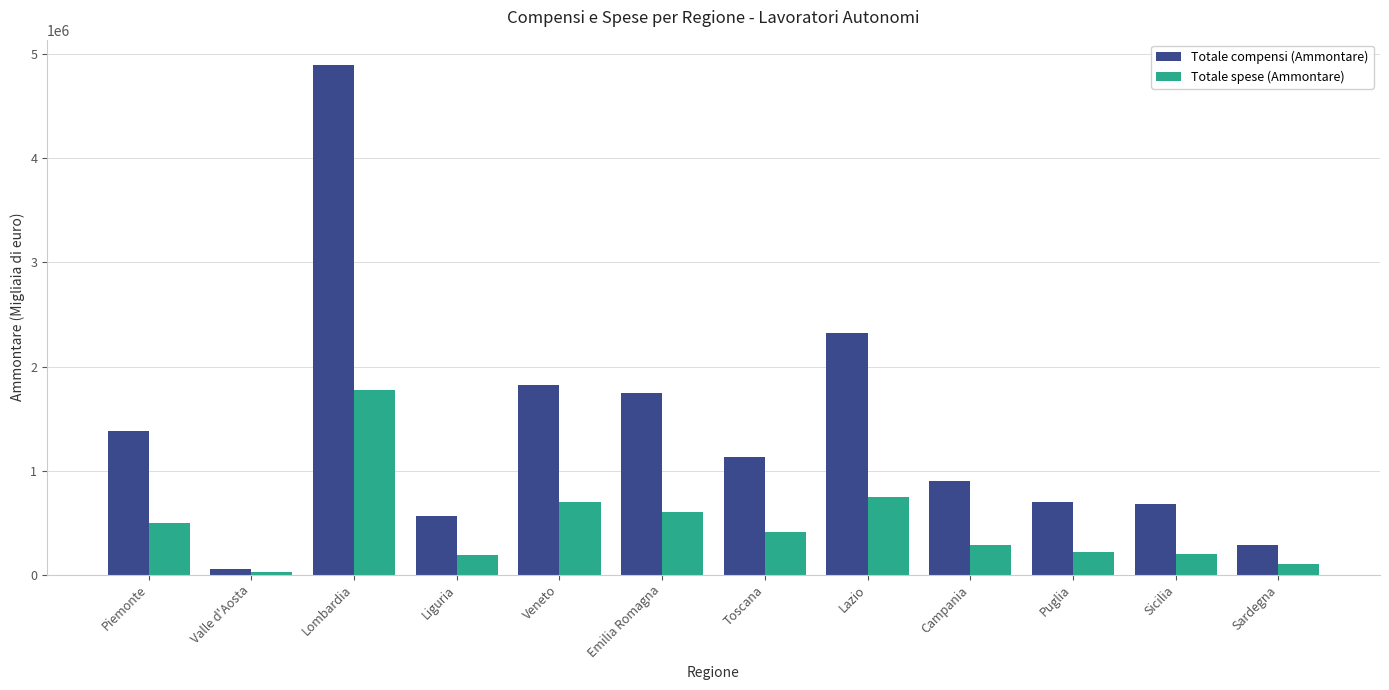

How many bars are there in each group?

2